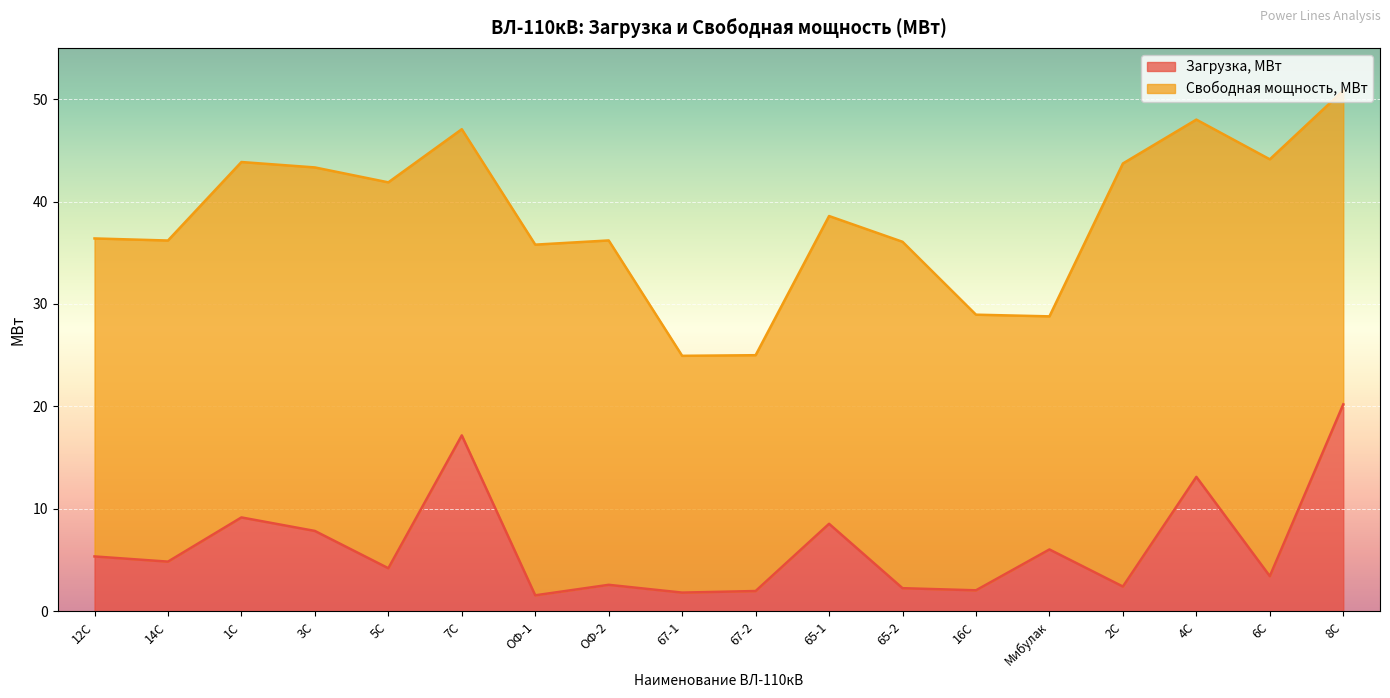

What is the value of the 8th point from the left?

2.6